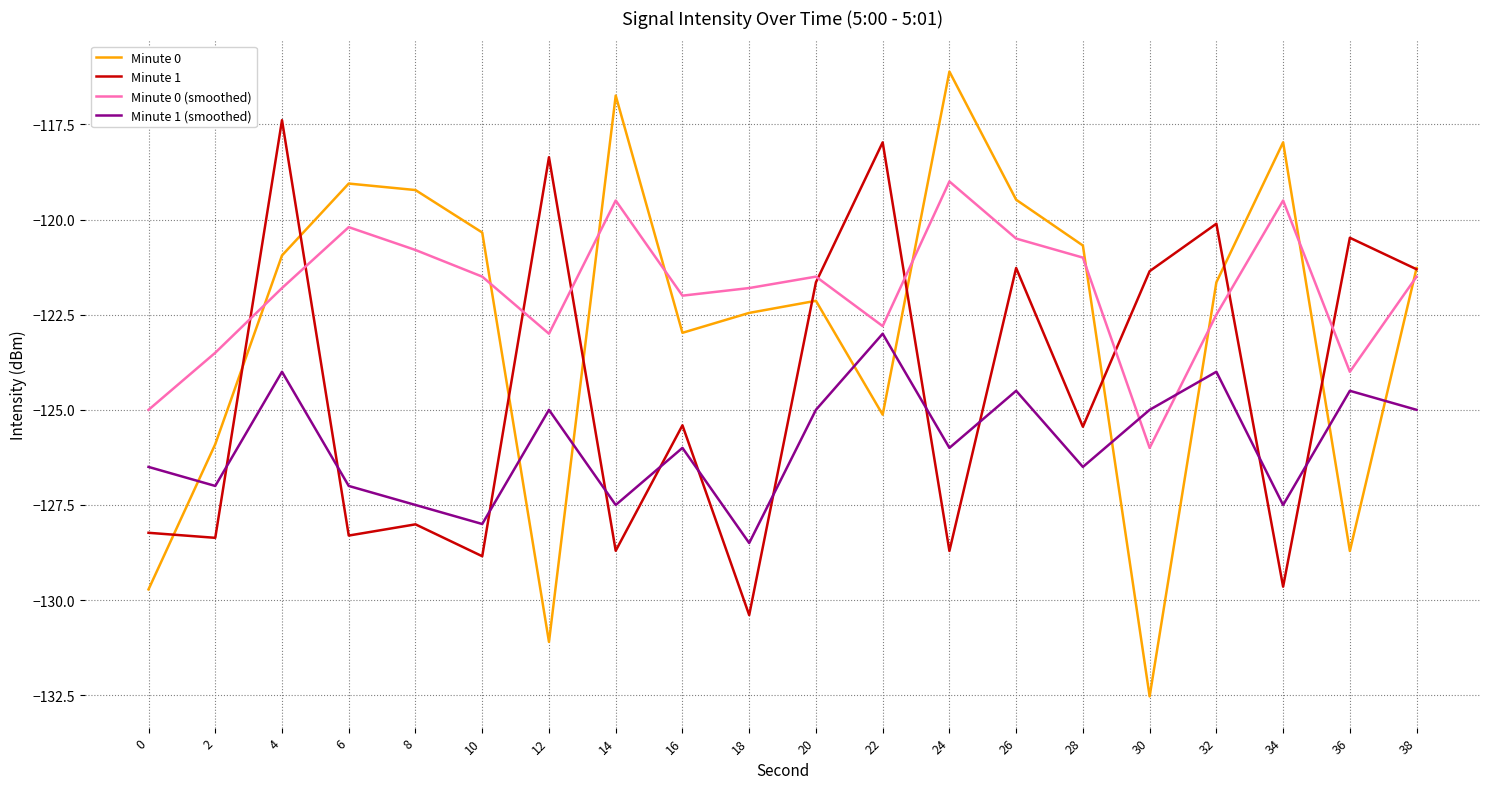

True or false: Minute 0 has more than 0 points higher than both neighbors.

True